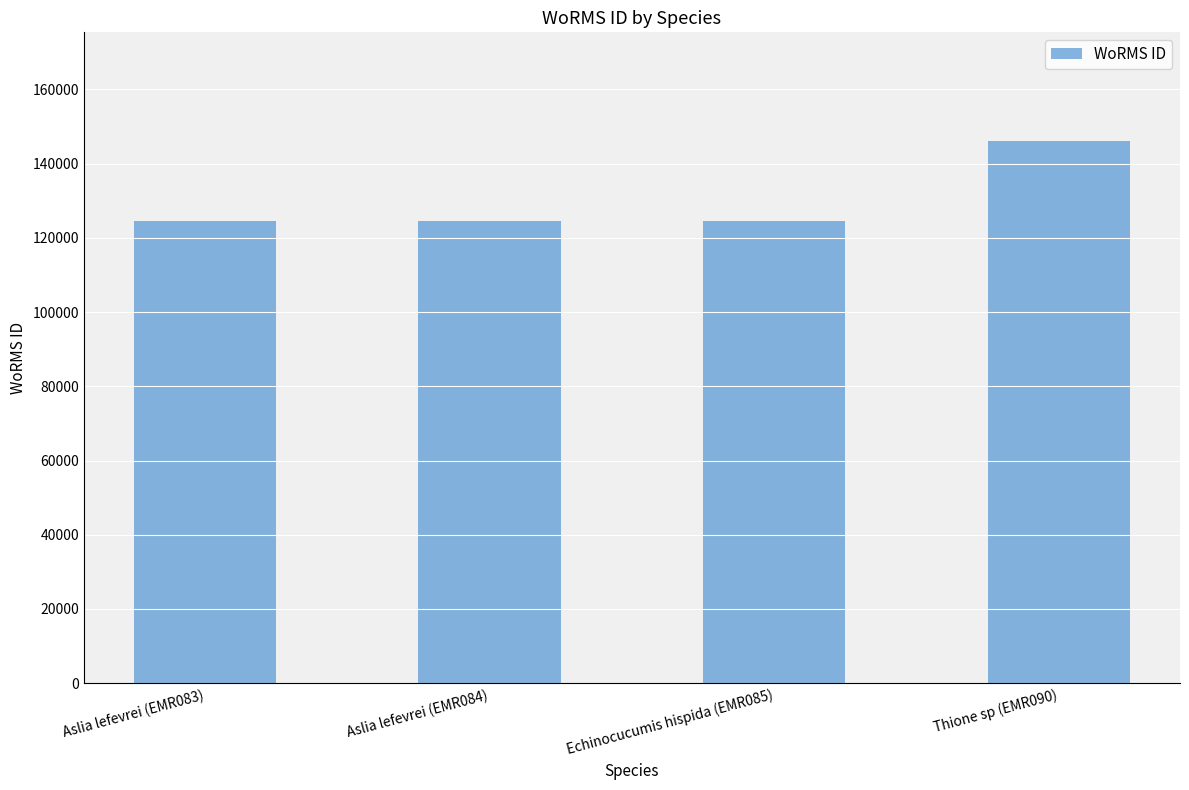

True or false: the data shows 124598 at Aslia lefevrei (EMR083).

True